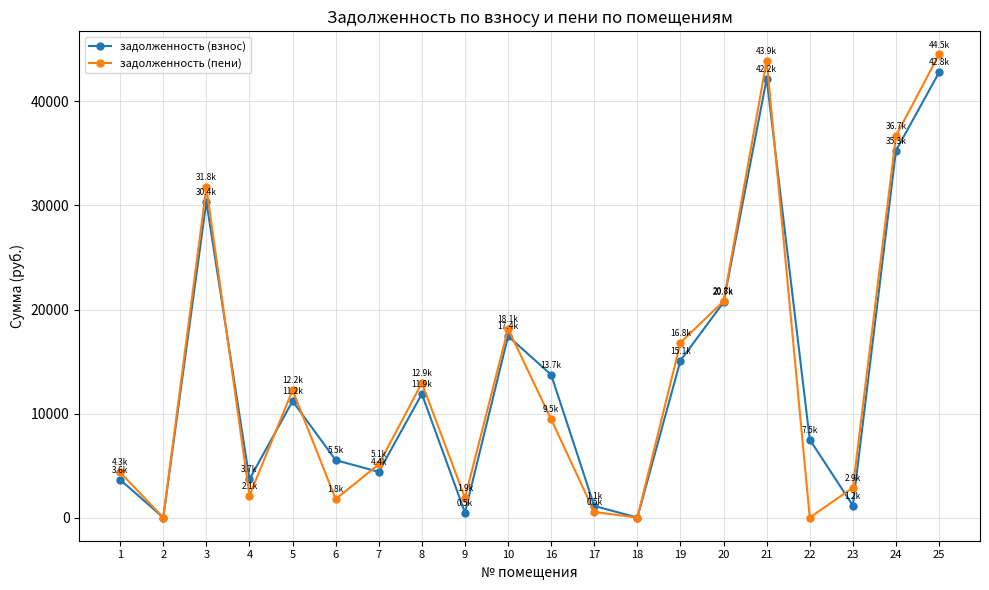

Where is the first local maximum for задолженность (пени)?

3